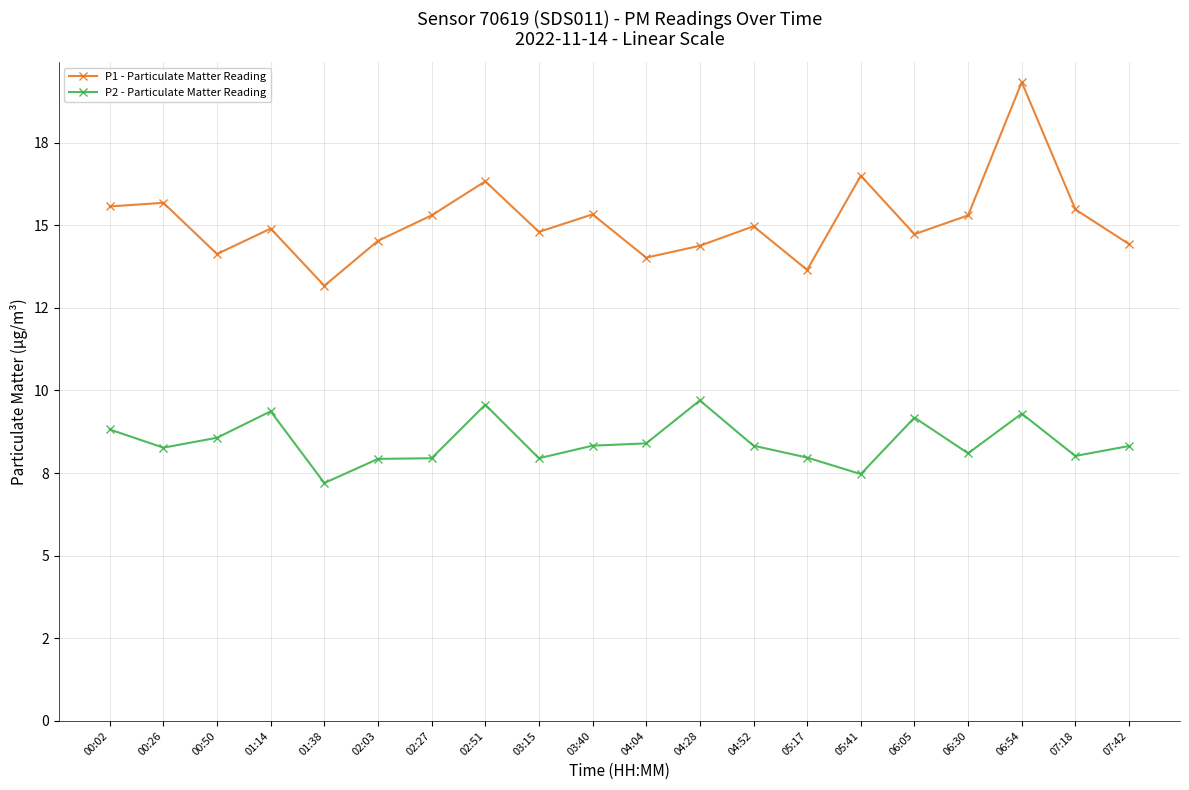

True or false: P1 - Particulate Matter Reading and P2 - Particulate Matter Reading intersect in this chart.

False